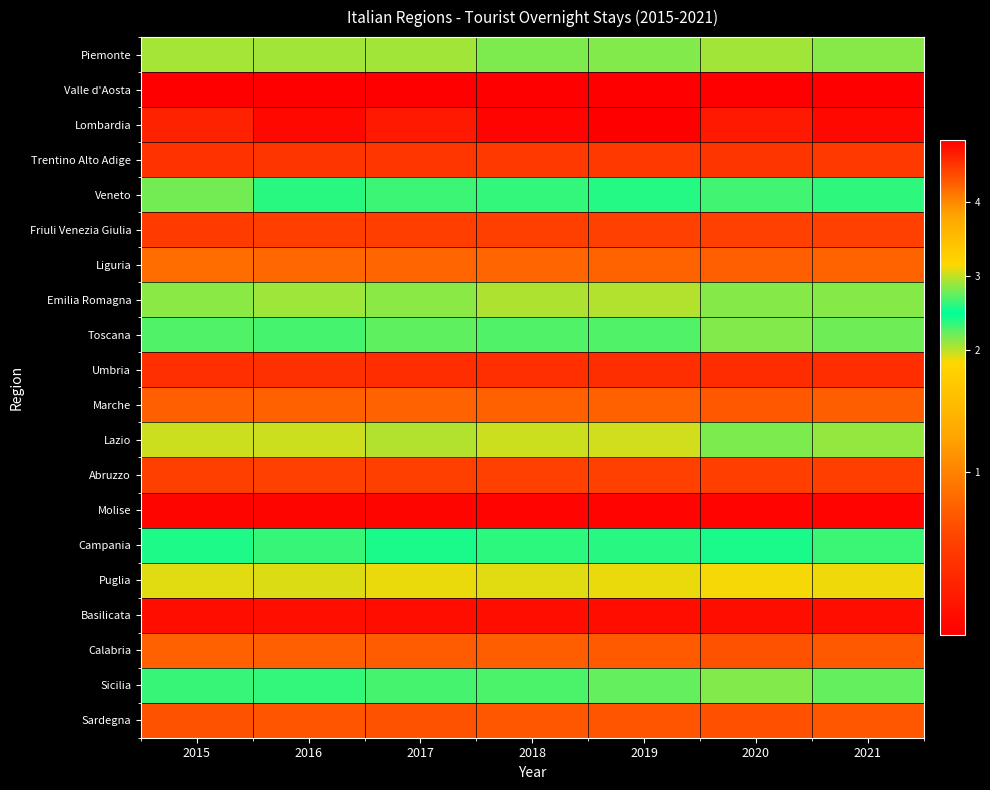

At which category does the chart reach its peak across all series?

2019